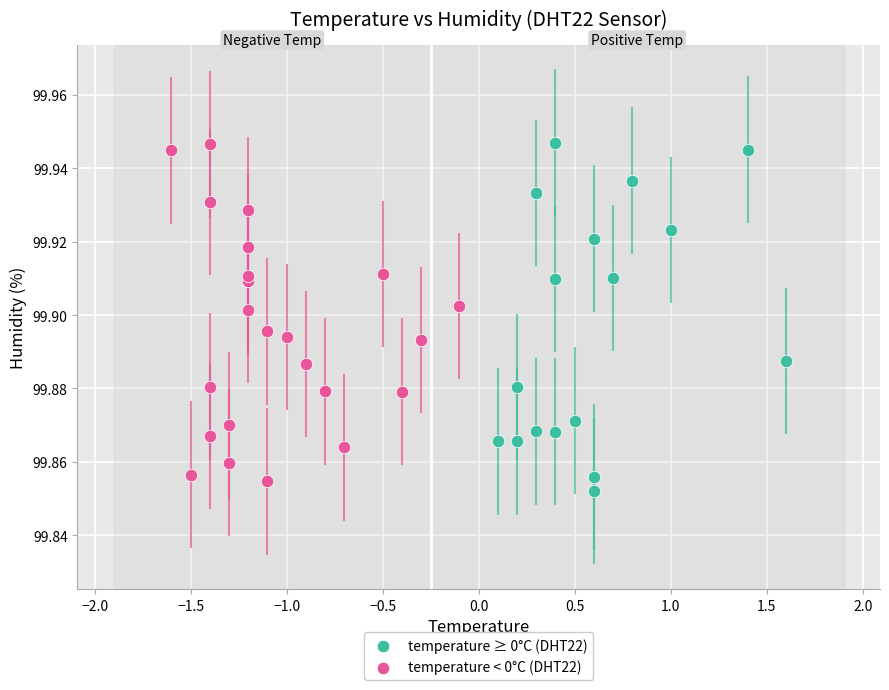

What are all the series names shown in the legend?

temperature ≥ 0°C (DHT22), temperature < 0°C (DHT22)